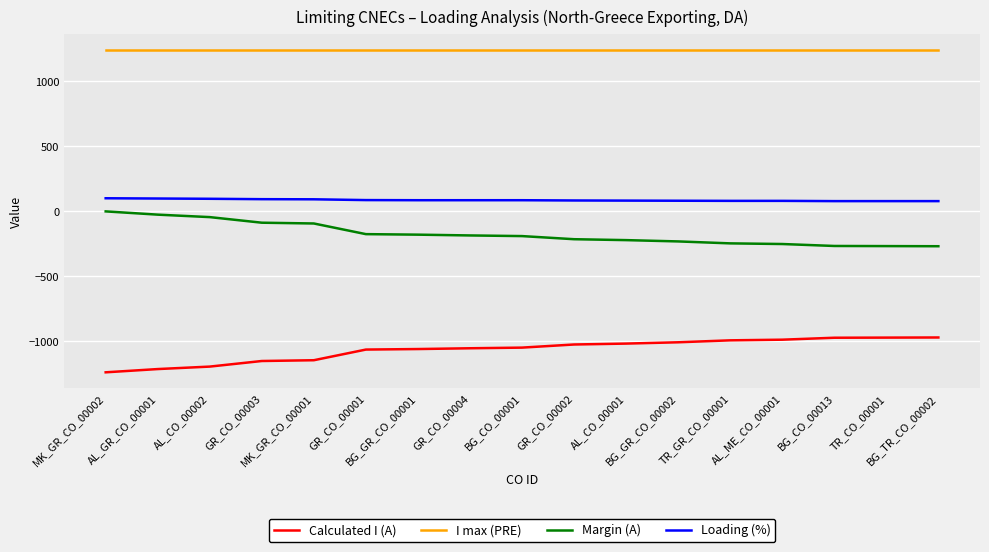

The value of I max (PRE) at TR_GR_CO_00001 is 446. True or false?

False